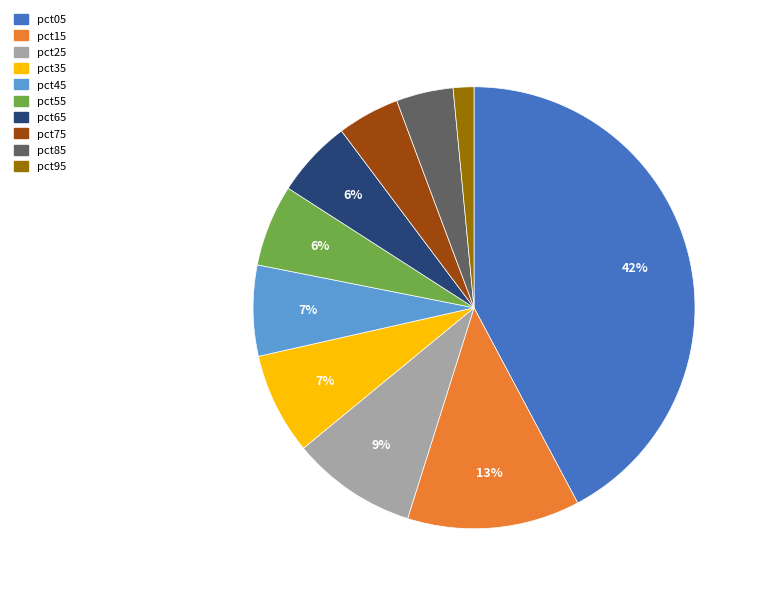

The pct05 slice represents 42% of the pie. True or false?

True